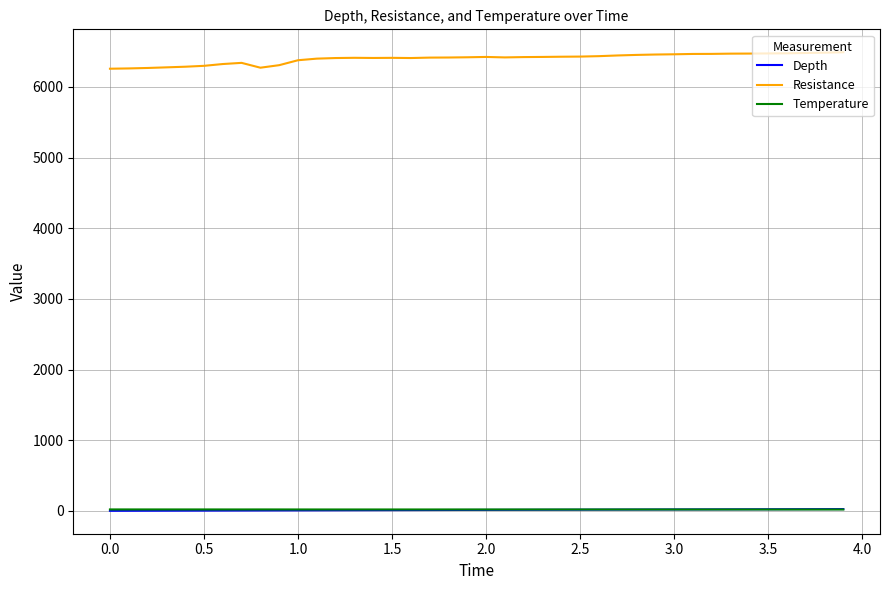

True or false: Depth and Resistance intersect in this chart.

False